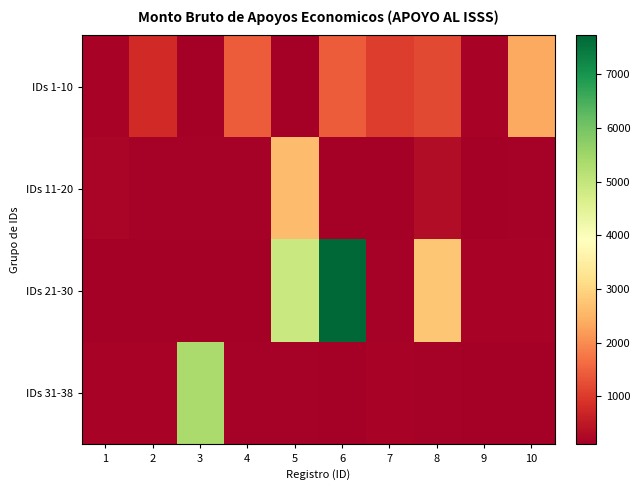

Rank the series at 3 from highest to lowest value.

IDs 31-38, IDs 11-20, IDs 21-30, IDs 1-10